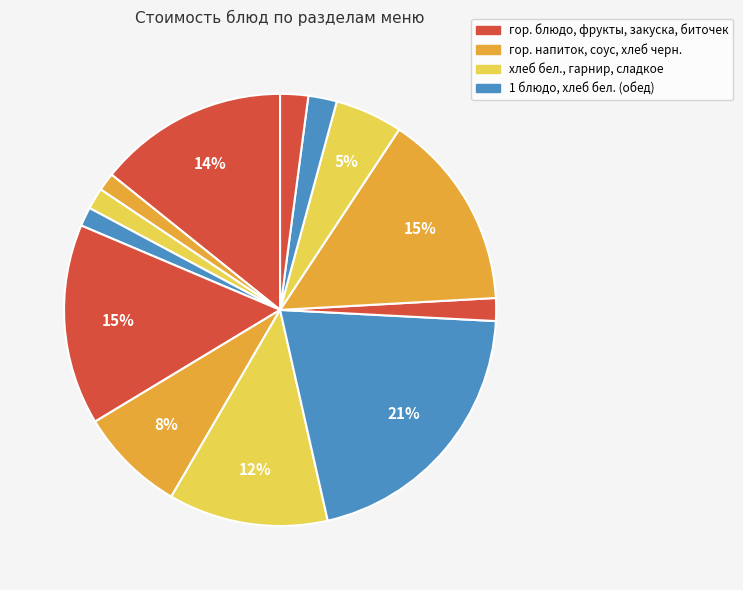

Count the number of slices in the pie.

13